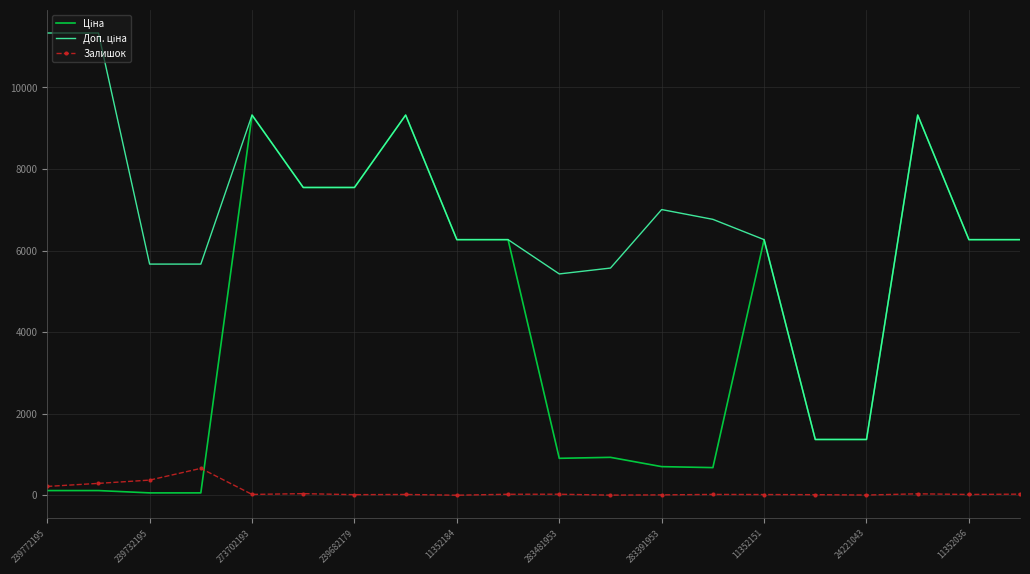

What is the maximum value for Залишок?

658.0